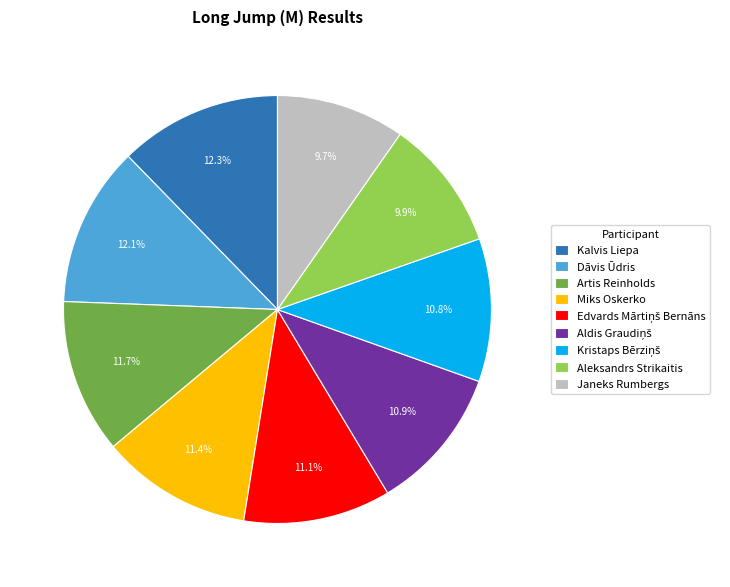

Is there any slice that represents more than half of the pie?

No